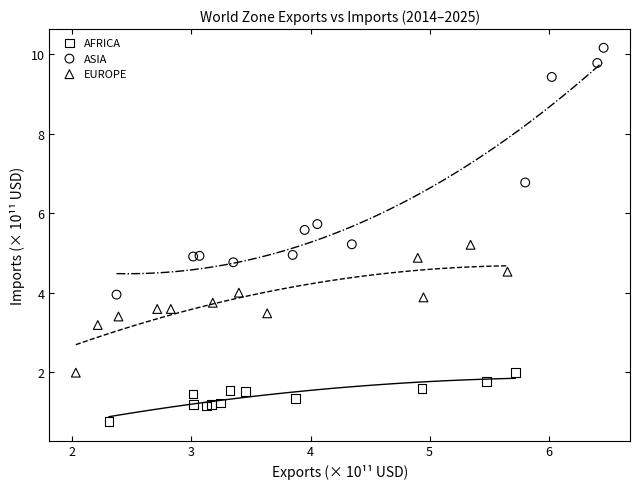

Which series contains the lowest Y value?

AFRICA